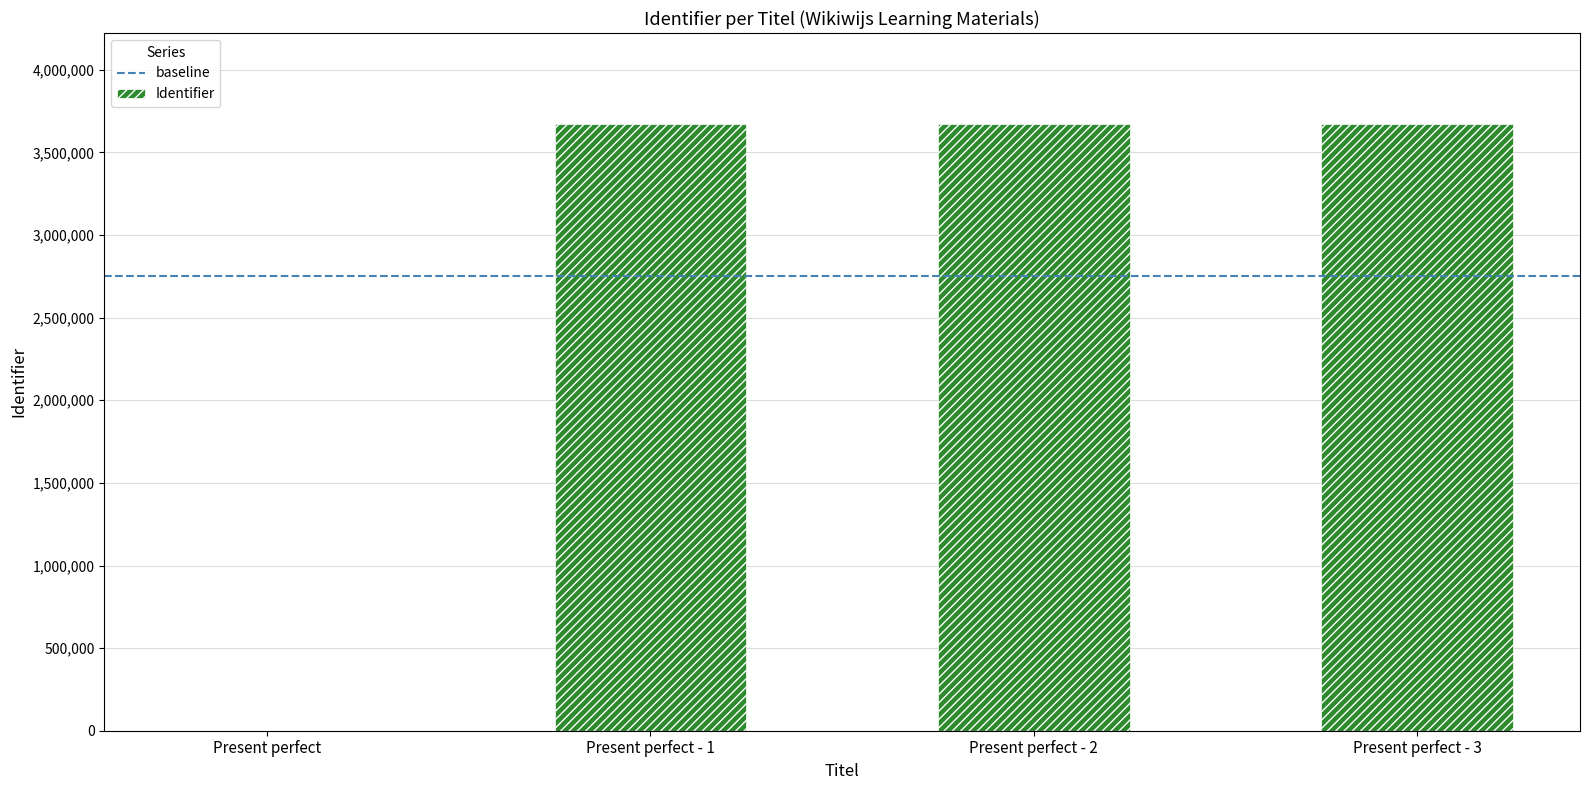

How many positive values are there?

3